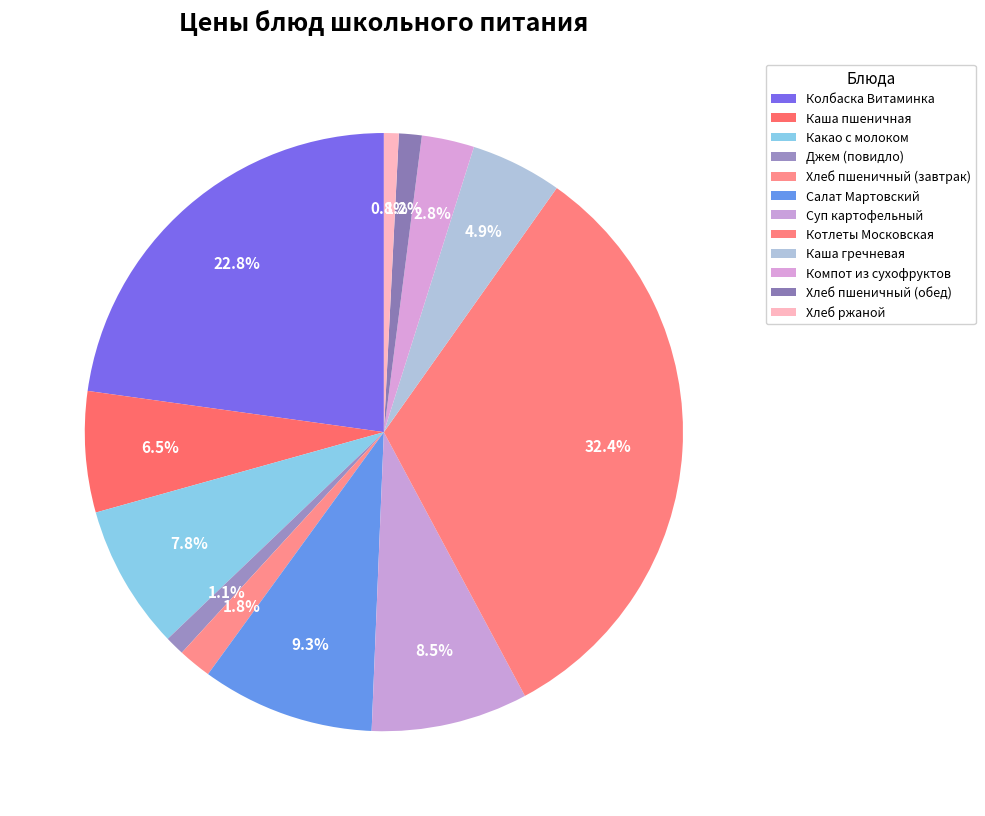

True or false: Компот из сухофруктов accounts for 1% of the total.

False